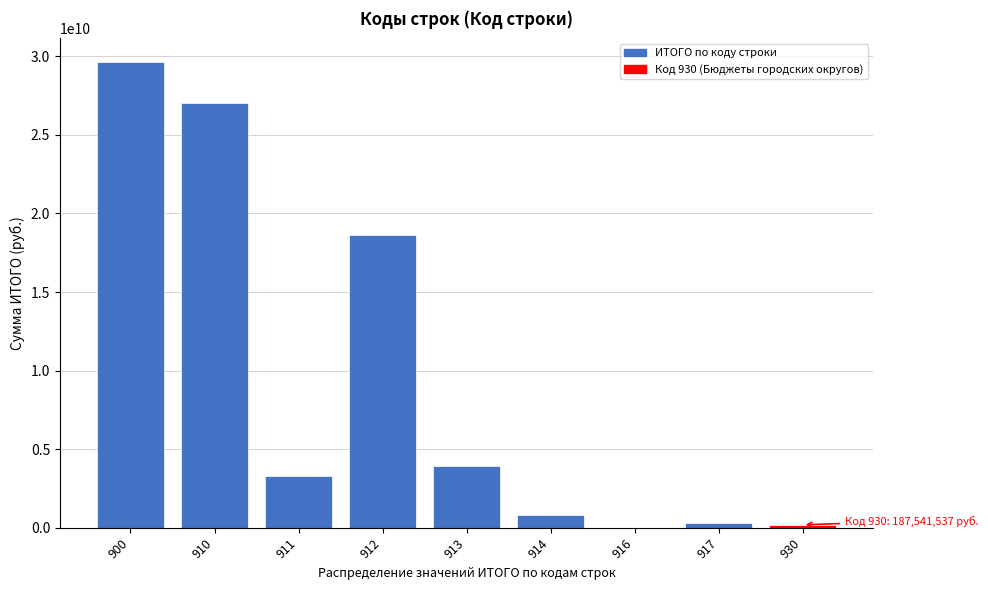

Reading left to right, extract all data points from this chart.

900=29654538184.1	910=27025666816.8	911=3302003772.7	912=18650573463.3	913=3946586000.0	914=806518152.8	916=1585428.0	917=318400000.0	930=187541537.2